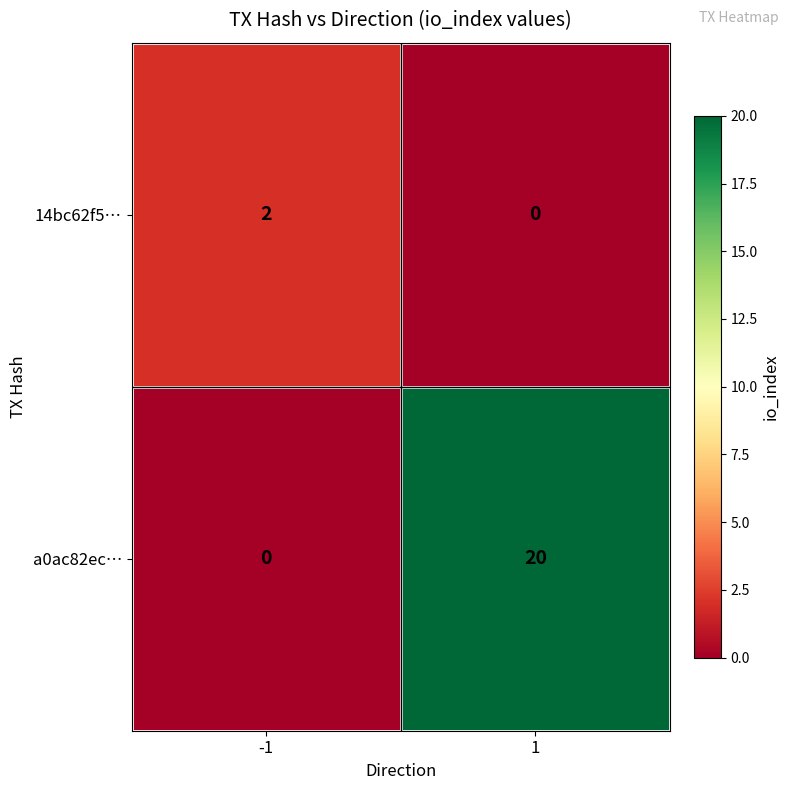

What is the sum of the a0ac82ec… values at -1 and 1?

20